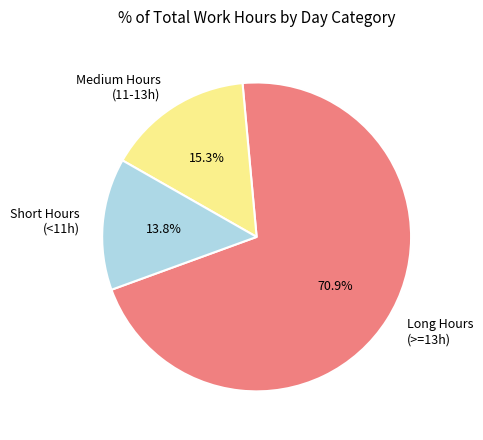

Which category has the biggest portion of the pie?

Long Hours (>=13h)